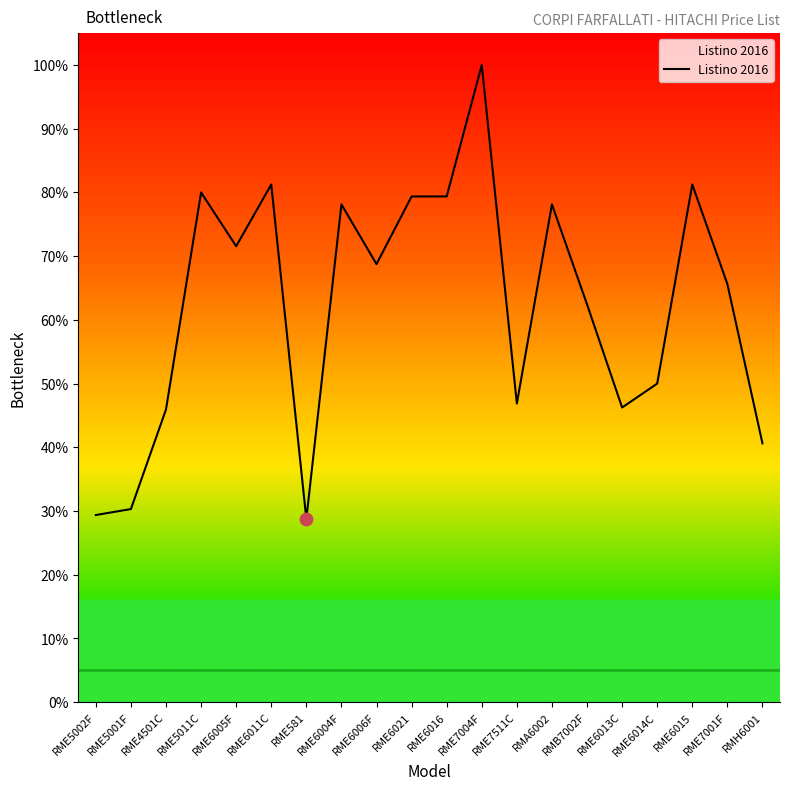

Which has a higher value, RME7001F or RME6014C?

RME7001F